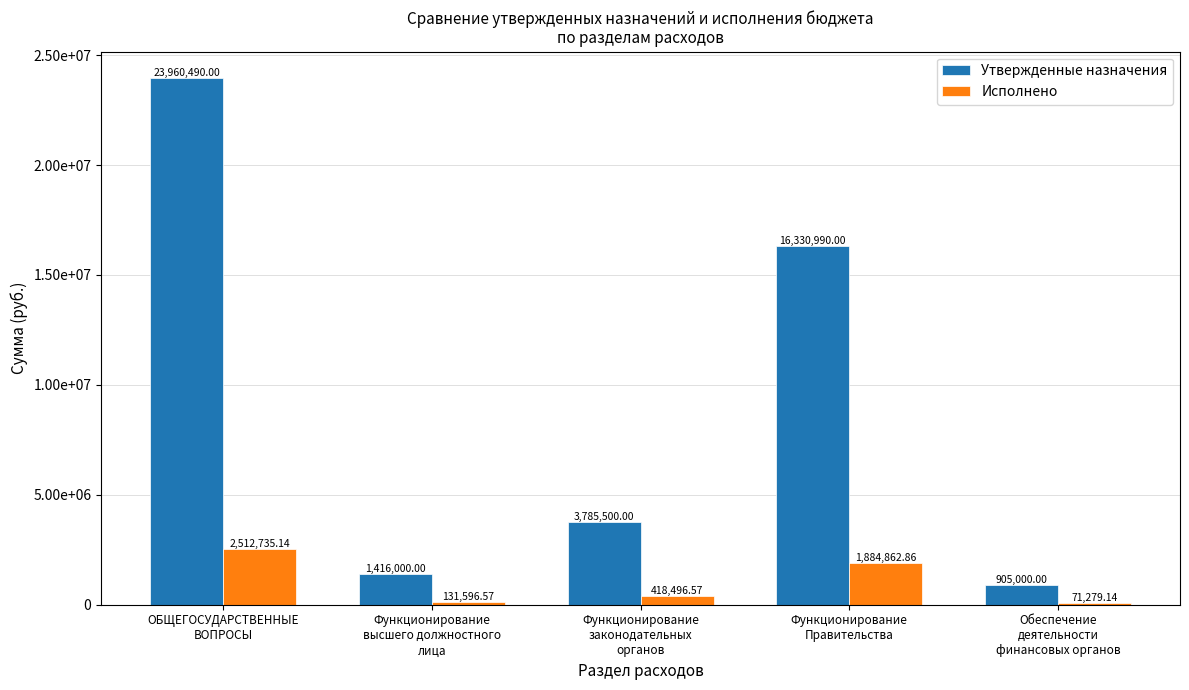

Reading left to right, extract all data points from this chart.

Утвержденные назначения: 23960490.0	1416000.0	3785500.0	16330990.0	905000.0
Исполнено: 2512735.1	131596.6	418496.6	1884862.9	71279.1